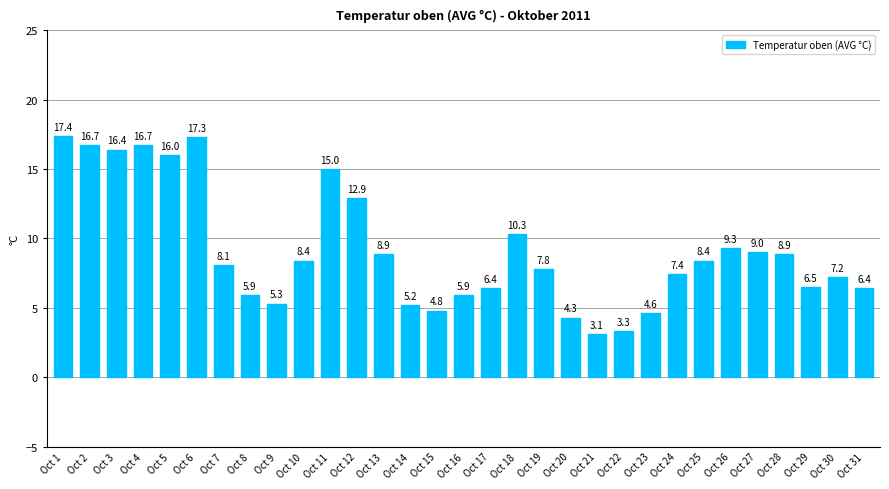

What is the greatest value displayed?

17.4